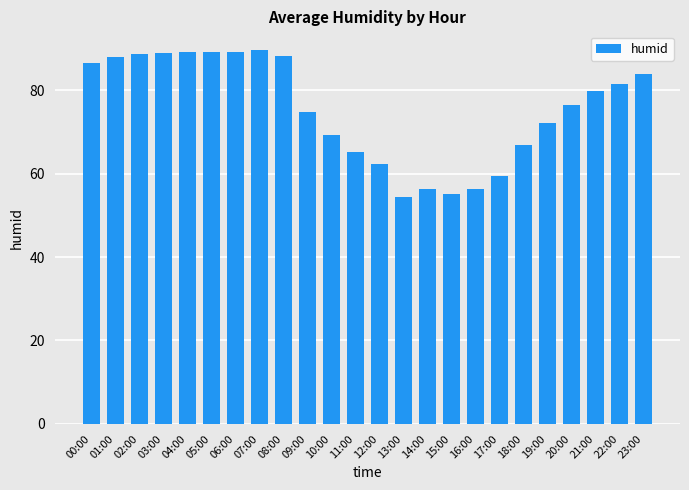

What position from the right is 18:00?

6